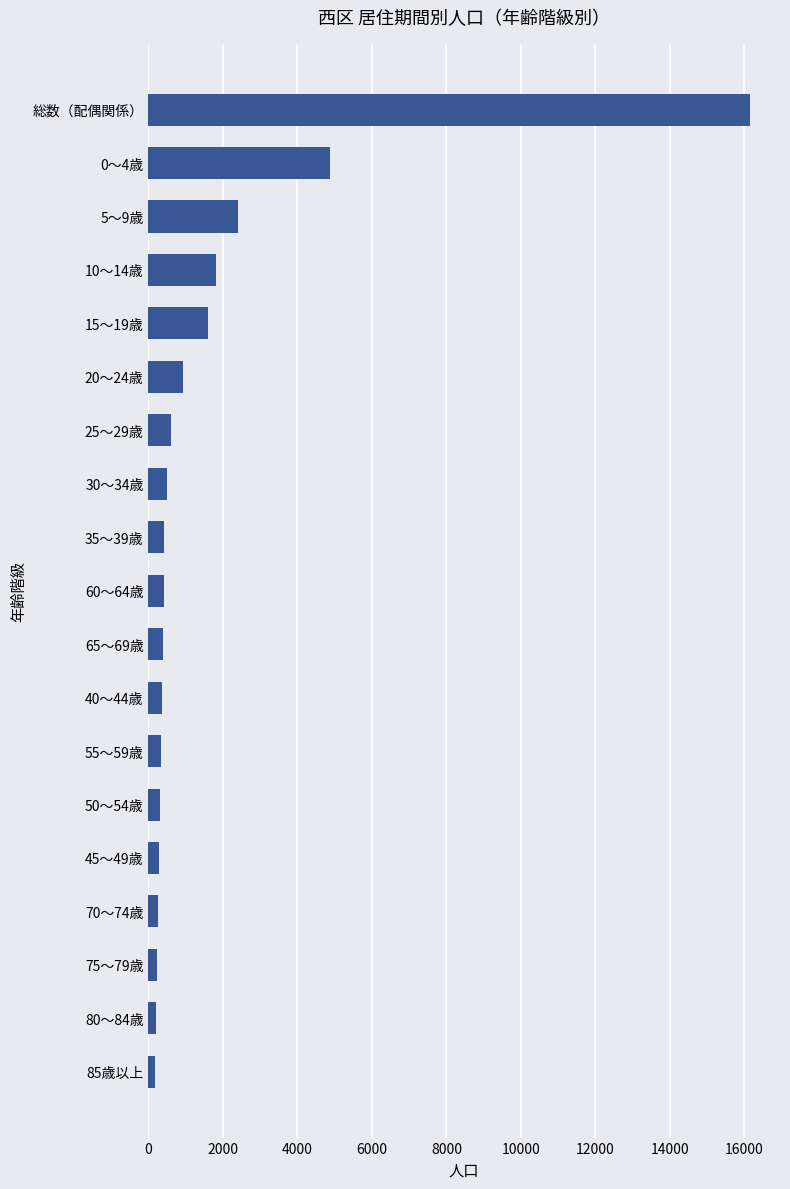

Is it true that the value at 25～29歳 is 597?

True